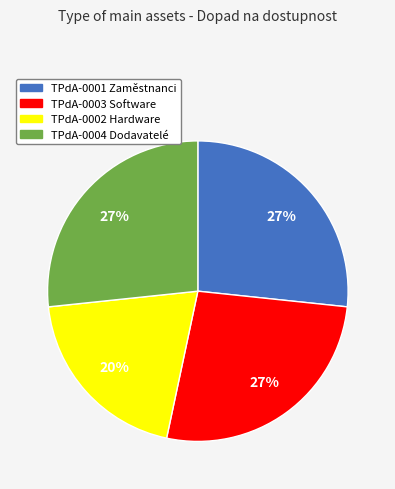

Is there any slice that represents more than half of the pie?

No